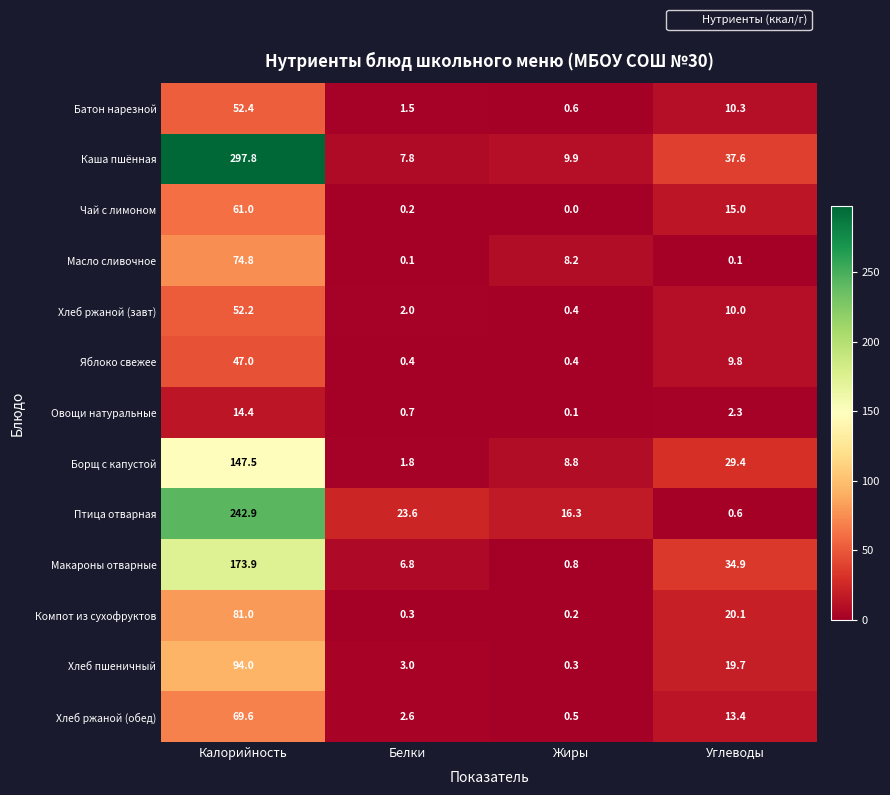

What is the approximate value of Каша пшённая at Углеводы?

37.6